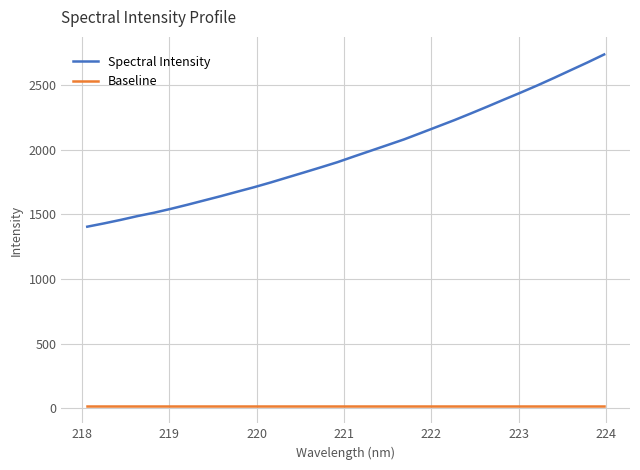

List the series in order of their overall mean, lowest first.

Baseline, Spectral Intensity